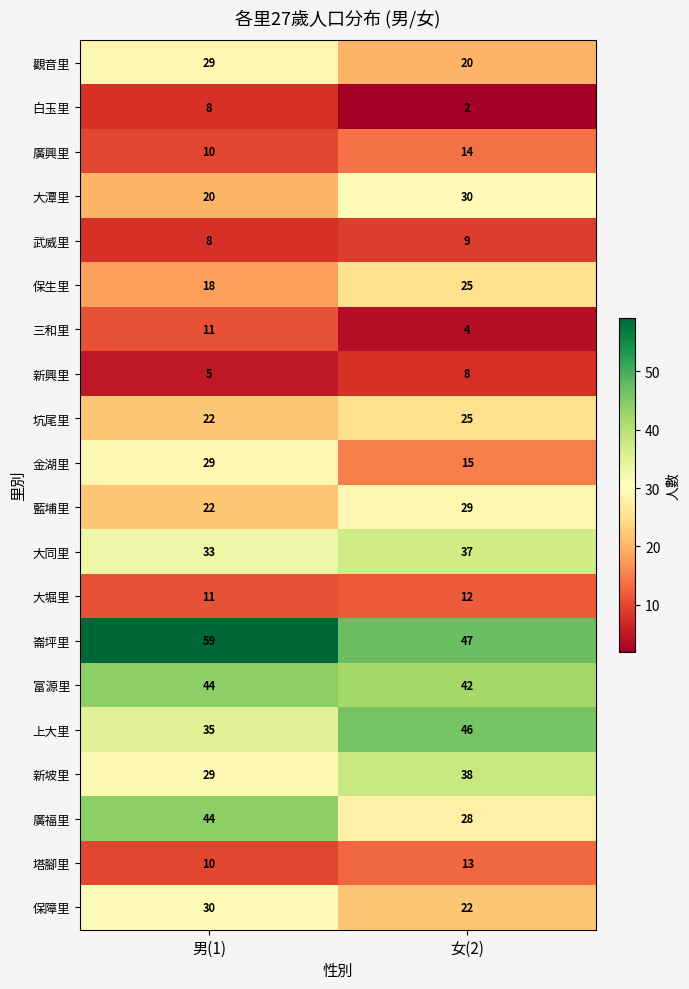

Is the value of 崙坪里 at 女(2) greater than the value of 塔腳里 at 女(2)?

Yes